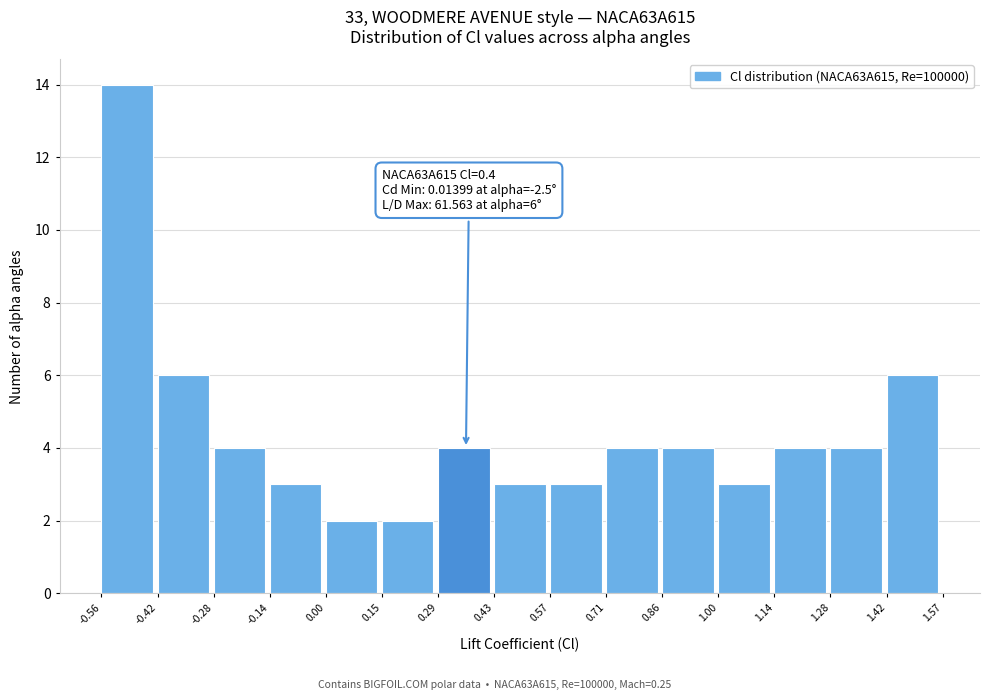

Over which range of the x-axis is the bar tallest?

-0.56 to -0.42